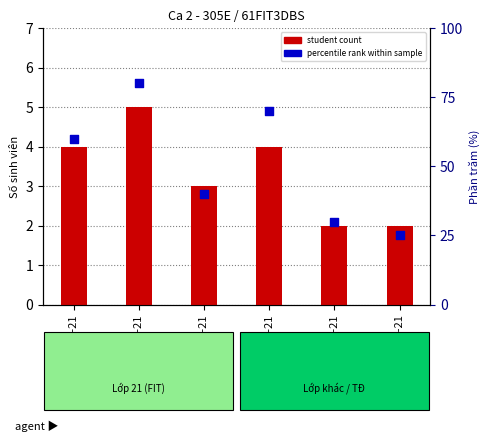

Which series reaches the maximum Y coordinate?

percentile rank within sample